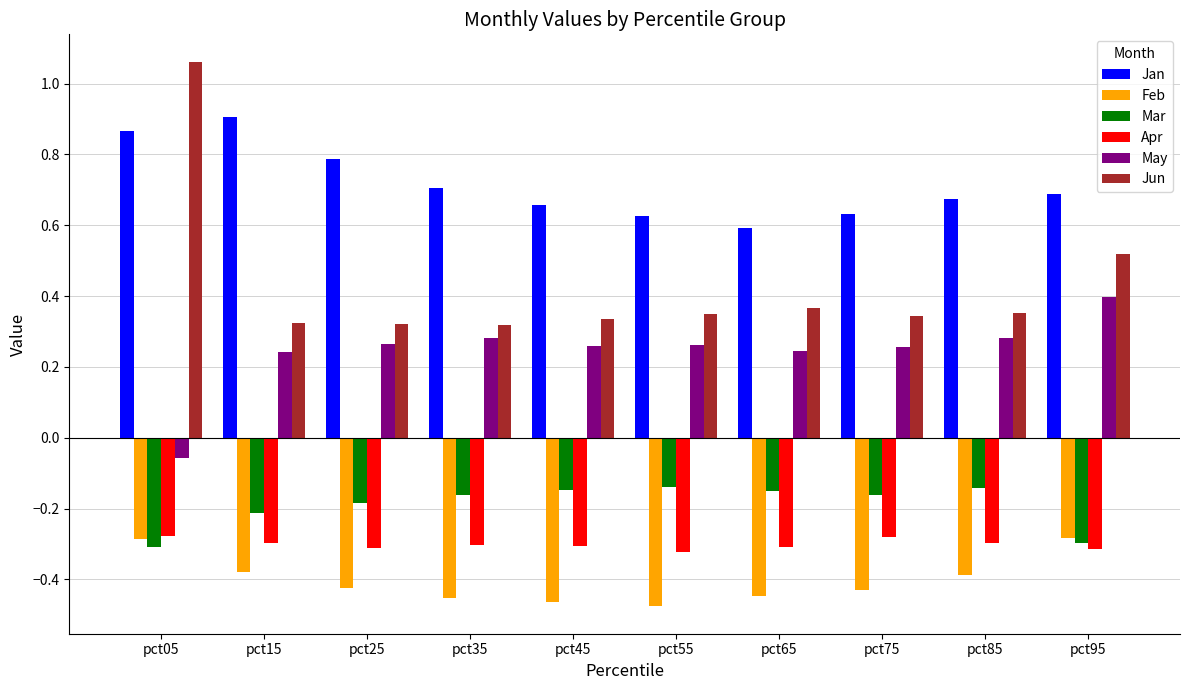

At which category does the chart reach its peak across all series?

pct05